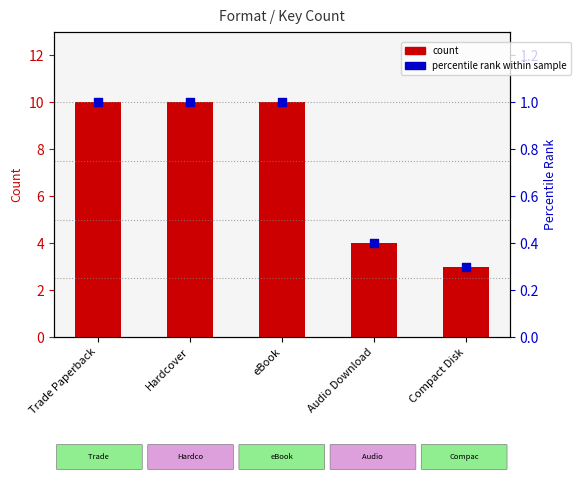

Which series reaches the maximum Y coordinate?

count